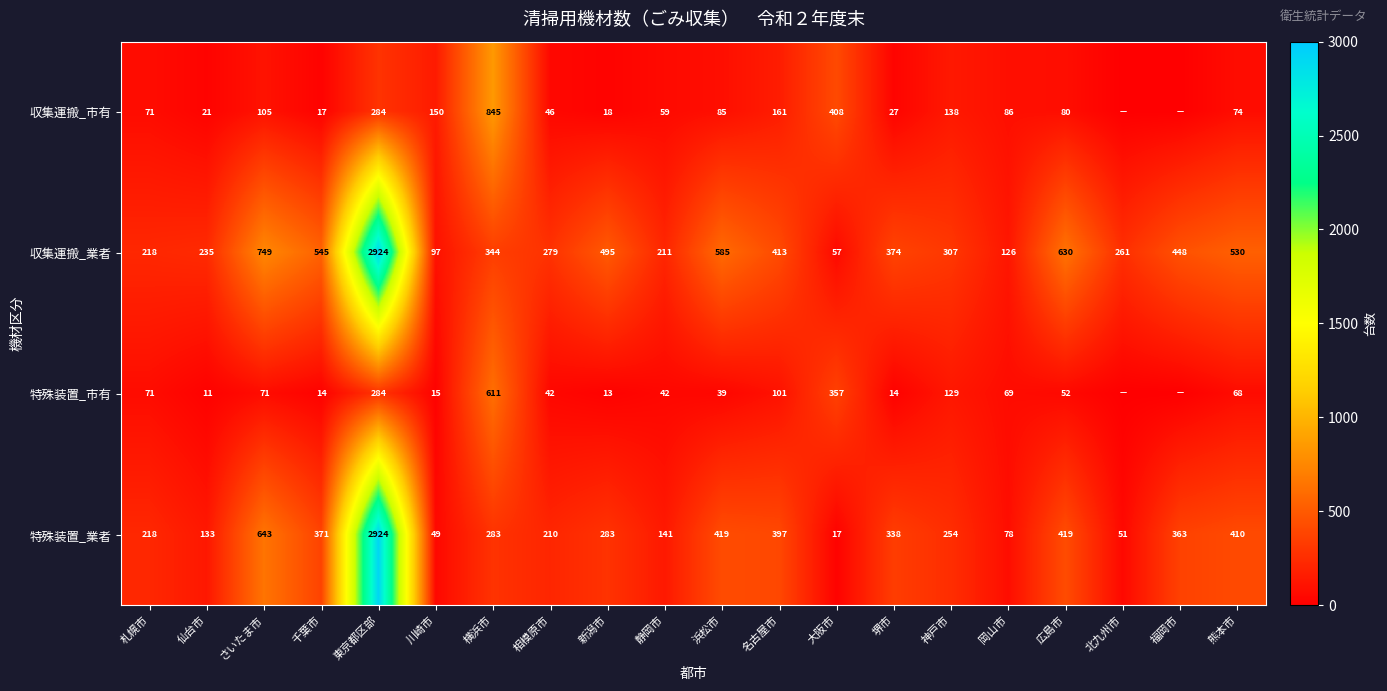

At which label does 特殊装置_業者 first exceed 283?

さいたま市